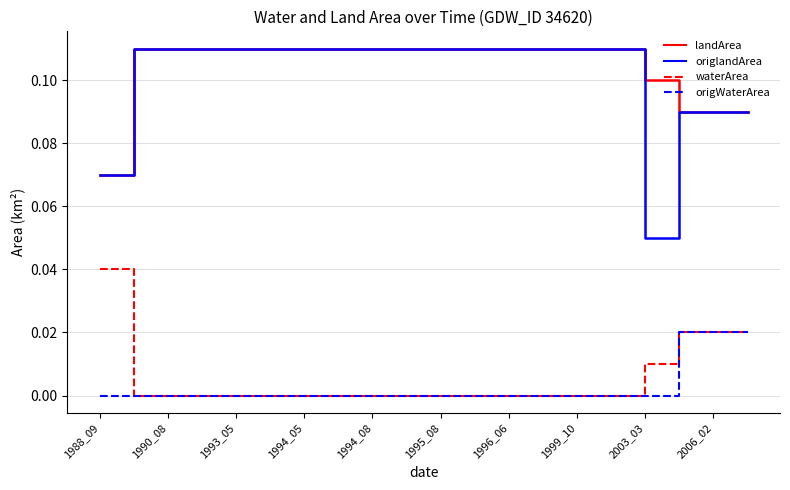

True or false: waterArea and landArea intersect in this chart.

False